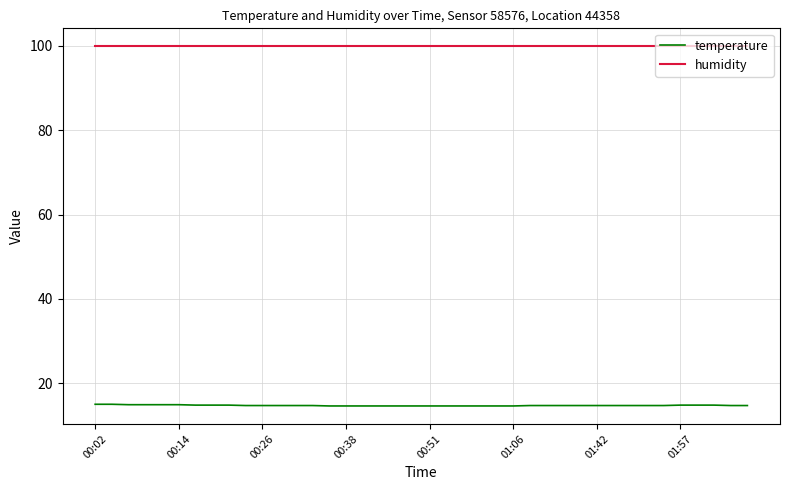

At how many categories does at least one series exceed 89?

40